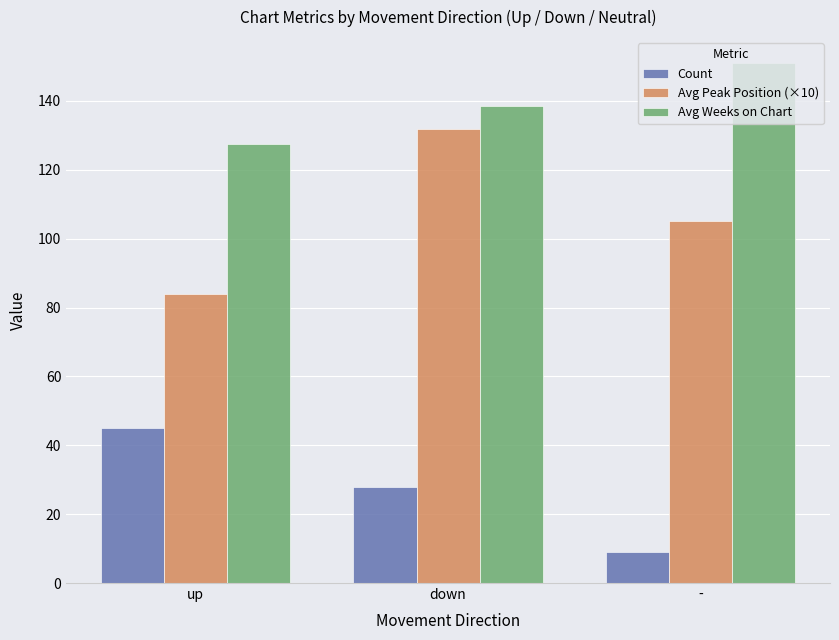

At which label is Avg Peak Position (×10) closest to 108?

-